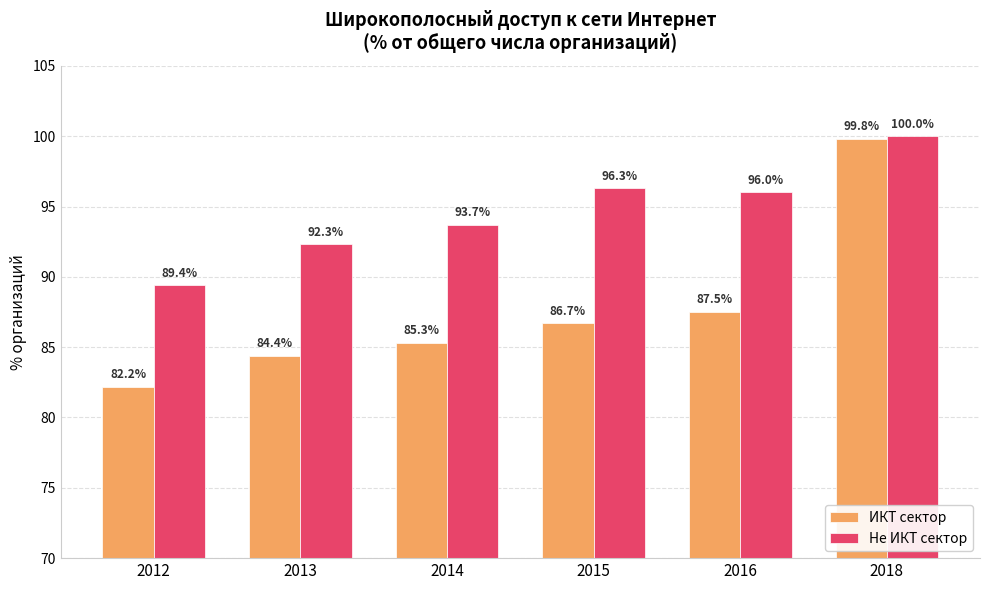

Which series has the largest total across all categories?

Не ИКТ сектор